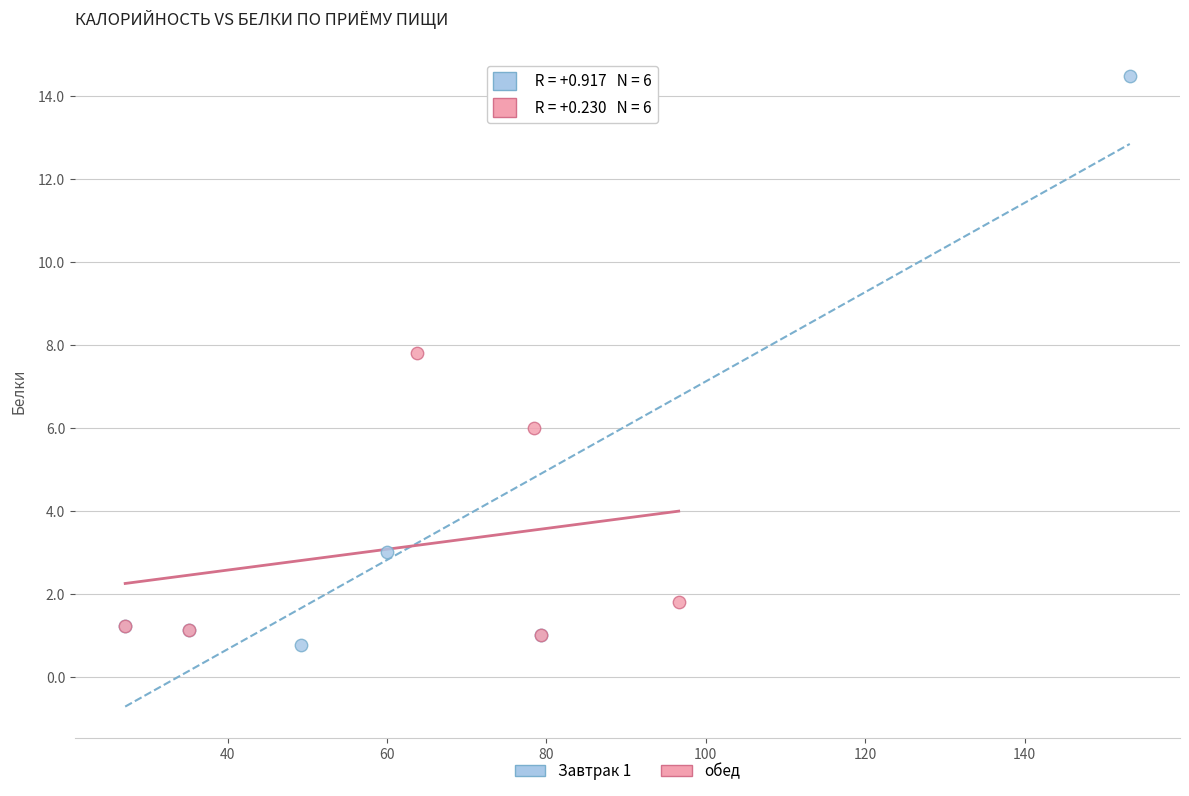

What are all the series names shown in the legend?

Завтрак 1, обед